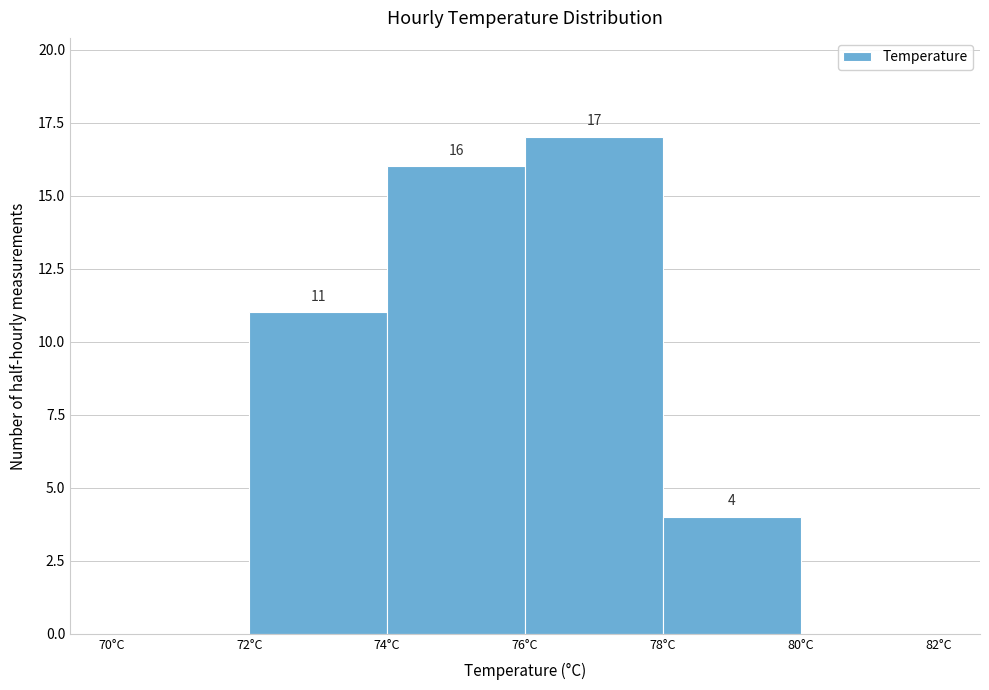

Over which range of the x-axis is the bar tallest?

76 to 78